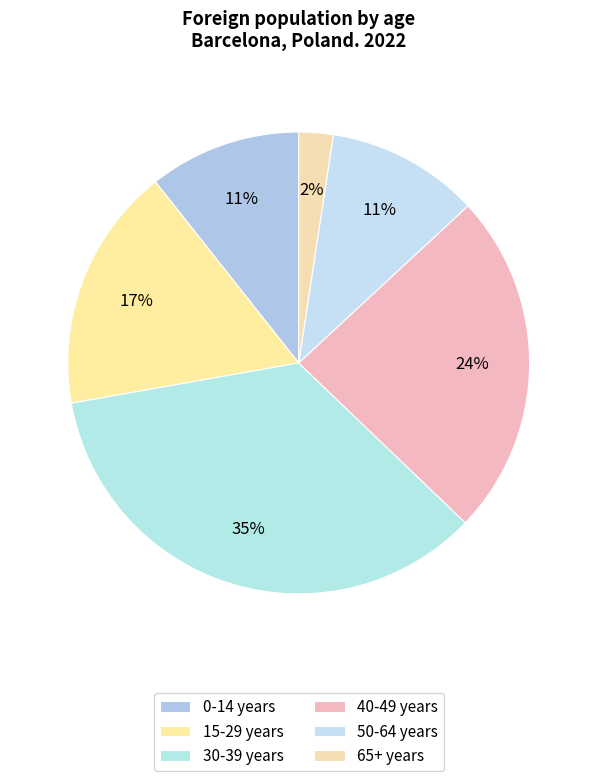

Count the number of slices in the pie.

6